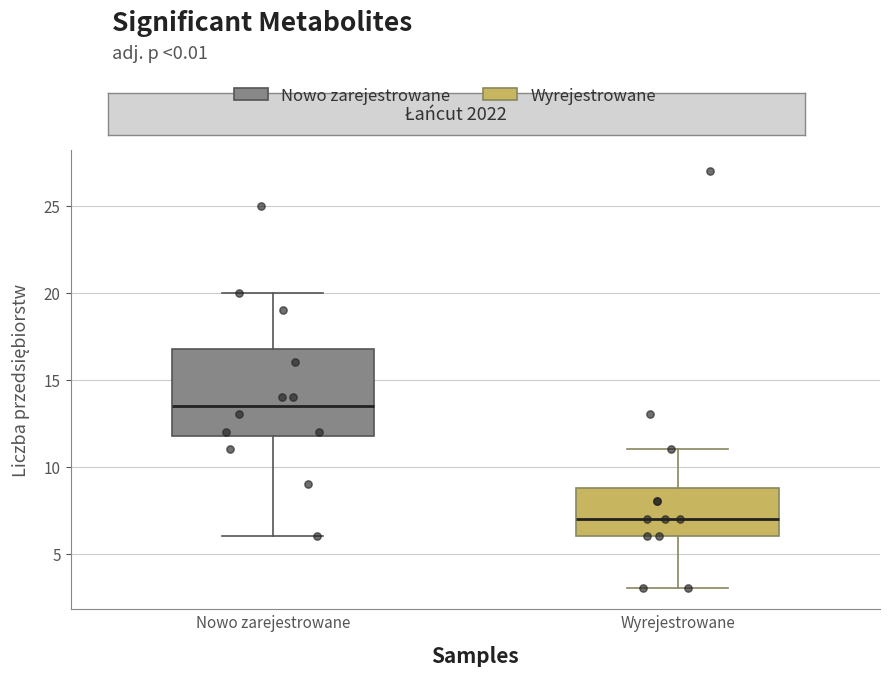

Reading left to right, read every box against the y-axis: the position of its median line, the range the box covers, and the ends of its whiskers. The values are not printed on the chart, so give them approximately, as read against the axis.

Nowo zarejestrowane: median 13.5, box 12.0 to 17.0, whiskers 6.0 to 20.0
Wyrejestrowane: median 7.0, box 6.0 to 9.0, whiskers 3.0 to 11.0